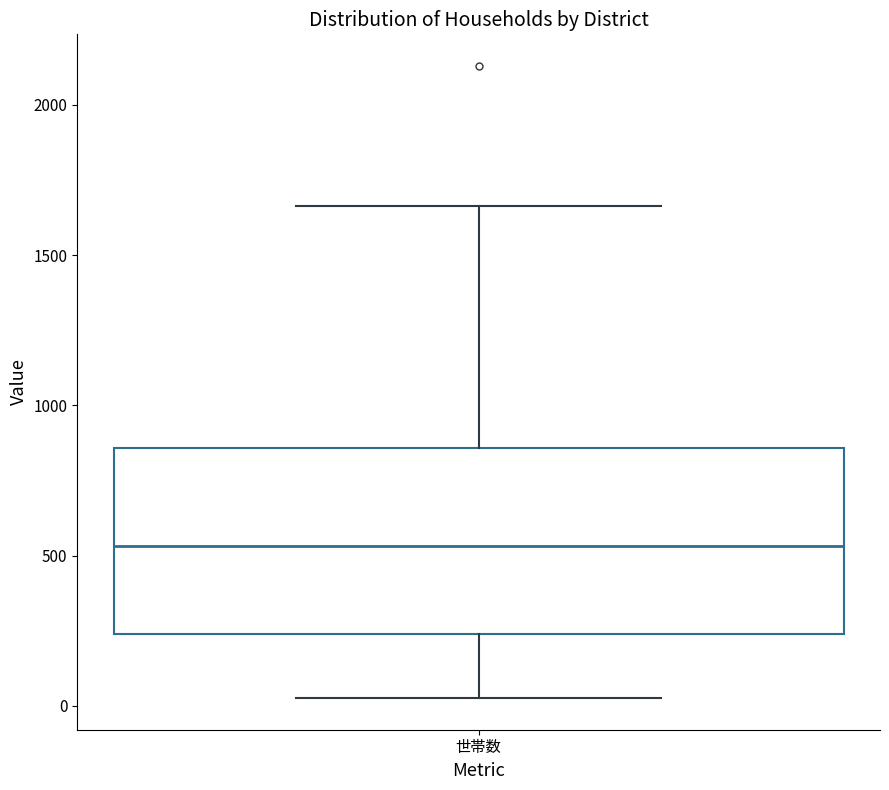

Read this box plot against the y-axis: the position of the median line, the range covered by the box, and the ends of both whiskers. The values are not printed on the chart, so give them approximately, as read against the axis.

median 550, box 250 to 850, whiskers 50 to 1650